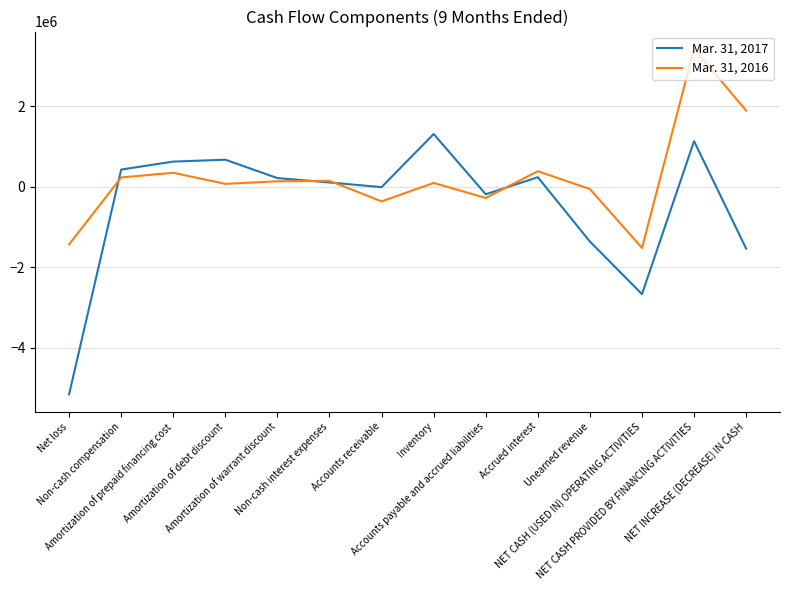

Where is the first local maximum for Mar. 31, 2016?

Amortization of prepaid financing cost